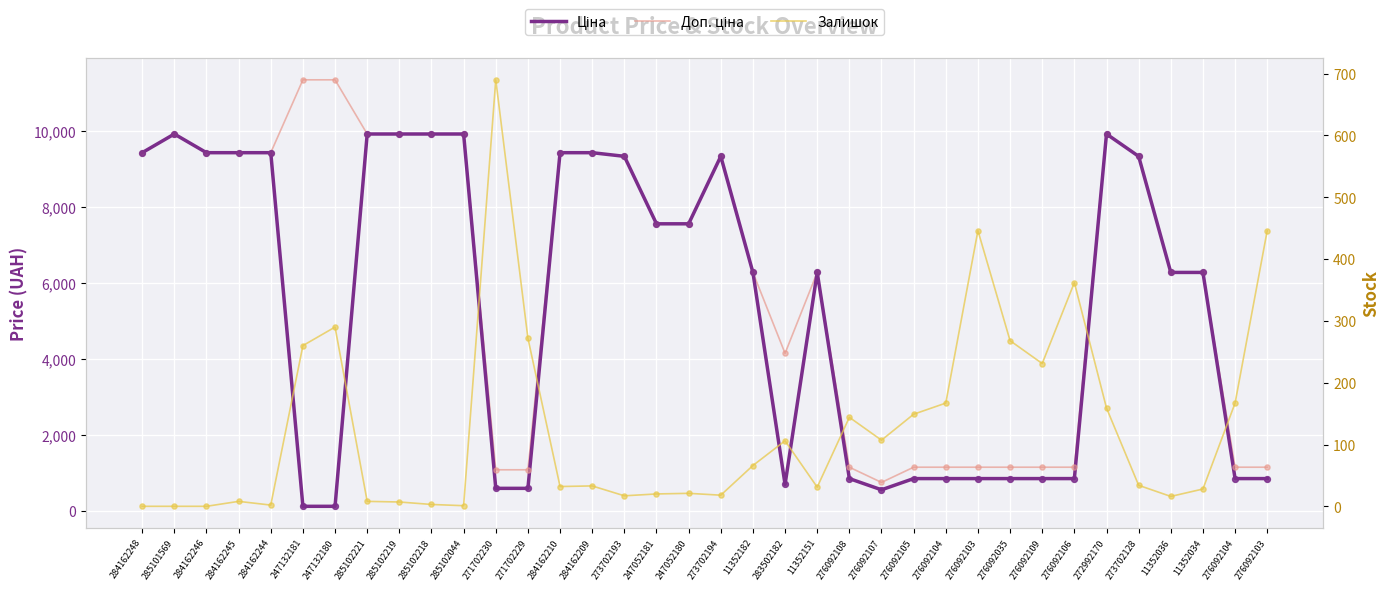

Which series reaches the minimum Y coordinate?

Залишок